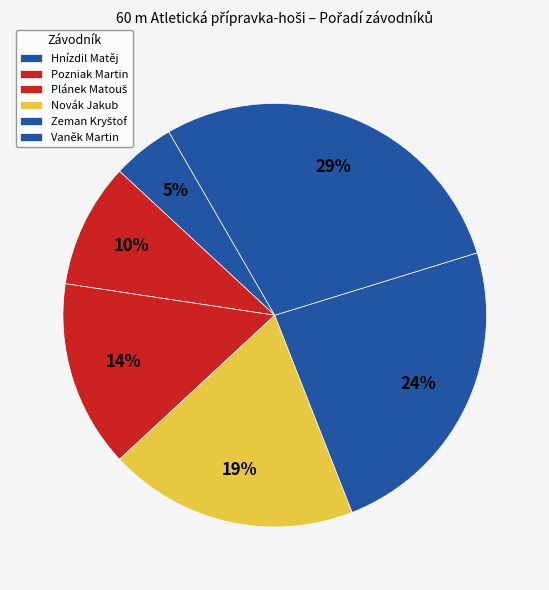

How many slices are in this pie chart?

6